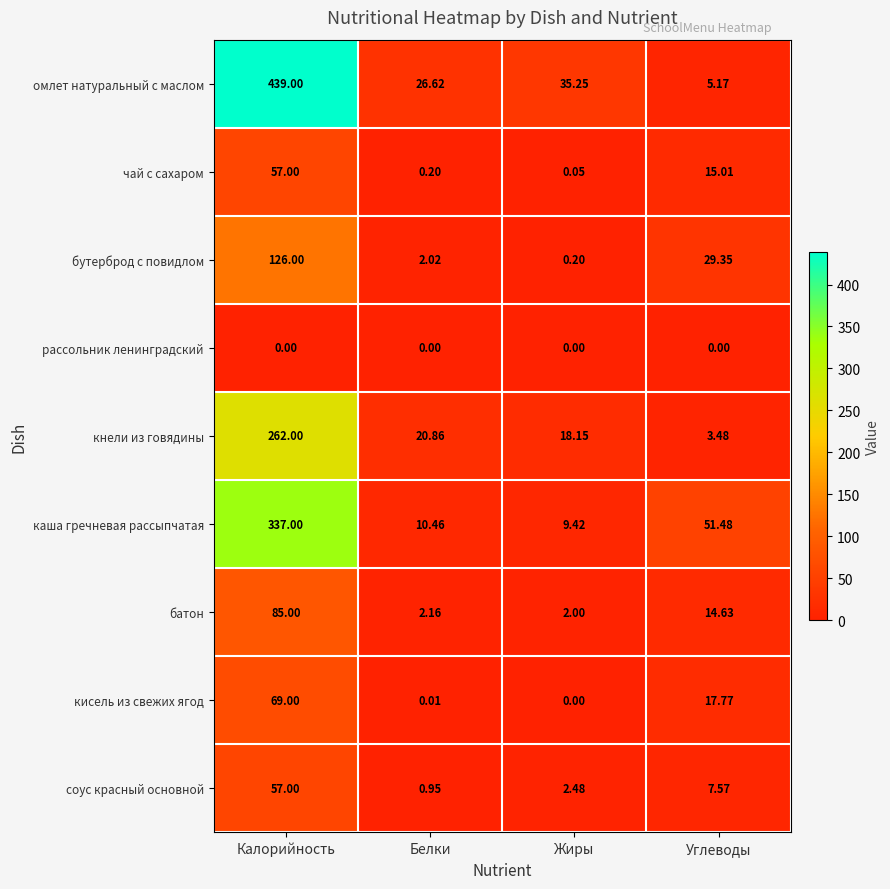

Rank the series at Белки from highest to lowest value.

омлет натуральный с маслом, кнели из говядины, каша гречневая рассыпчатая, батон, бутерброд с повидлом, соус красный основной, чай с сахаром, кисель из свежих ягод, рассольник ленинградский